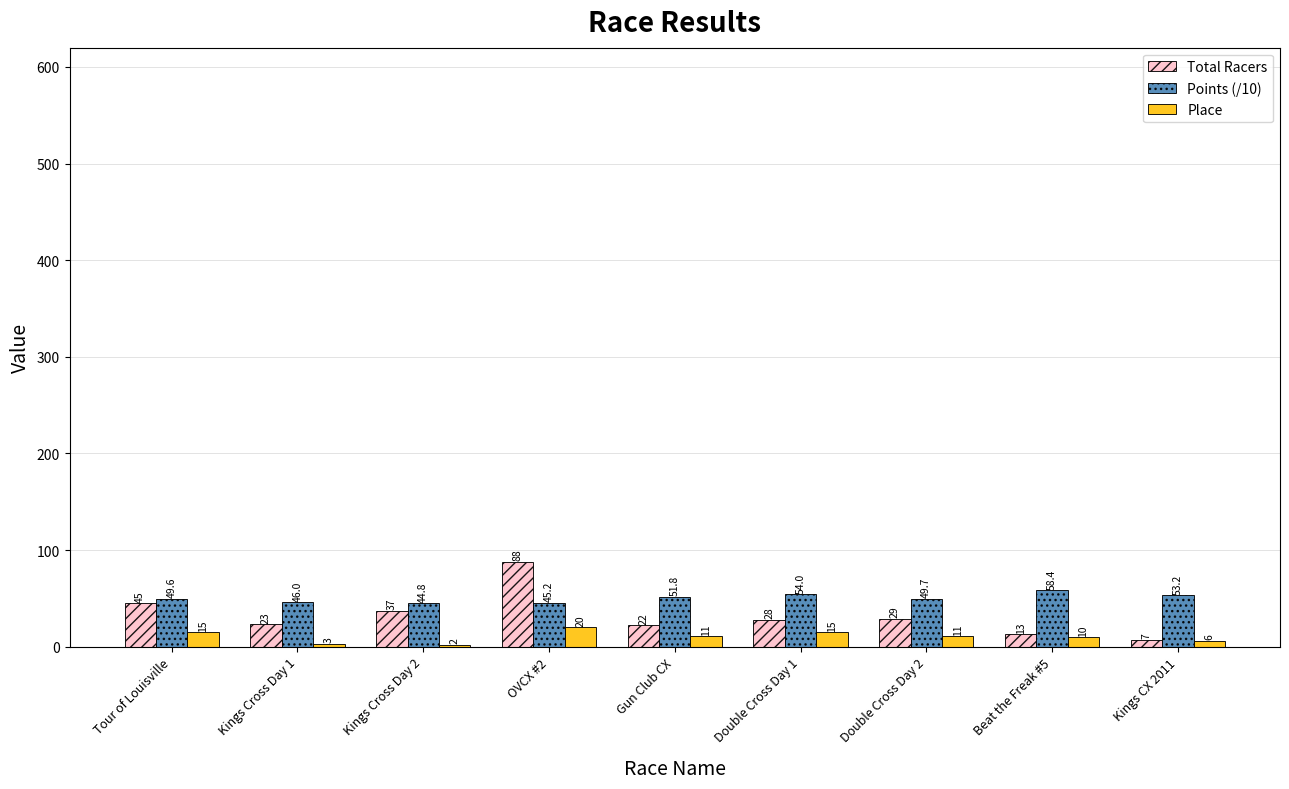

What is the spread (max minus min) of values at Double Cross Day 1?

39.0